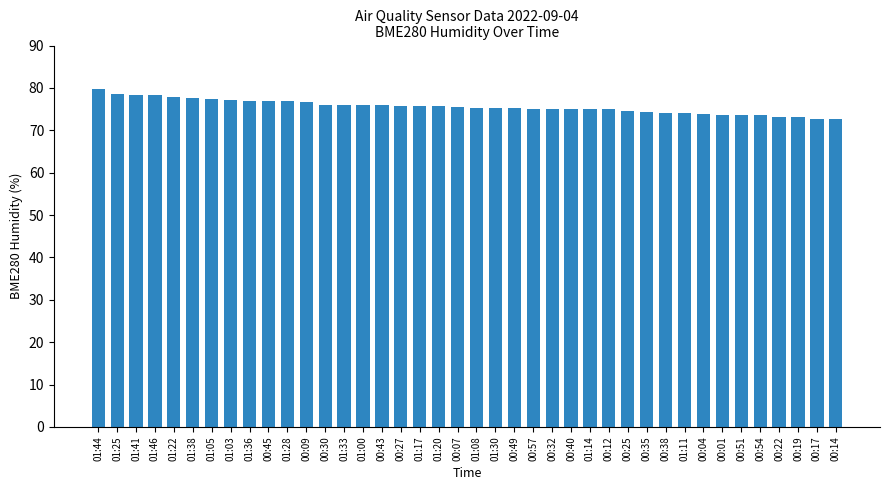

How many categories are shown in the chart?

40